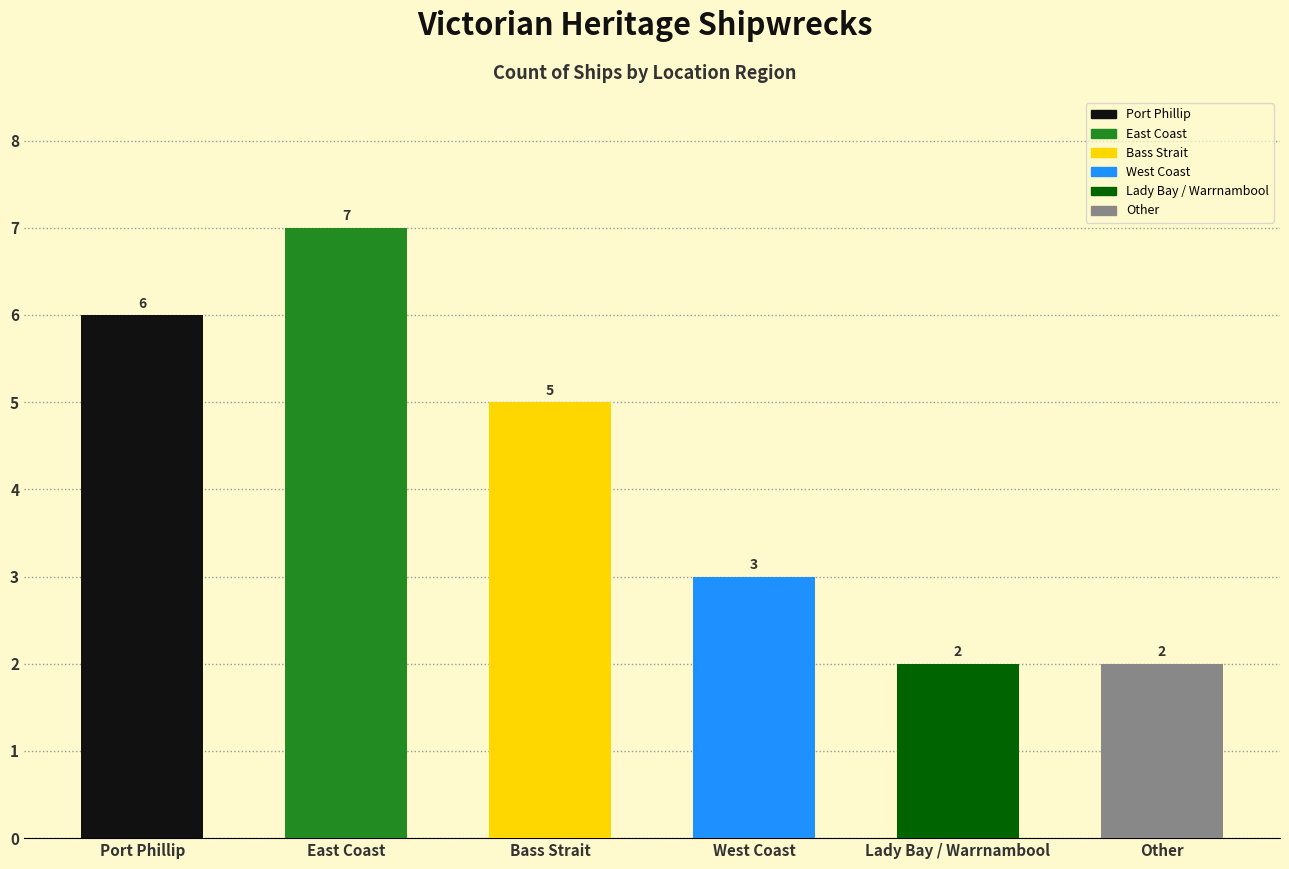

Read the value at West Coast.

3